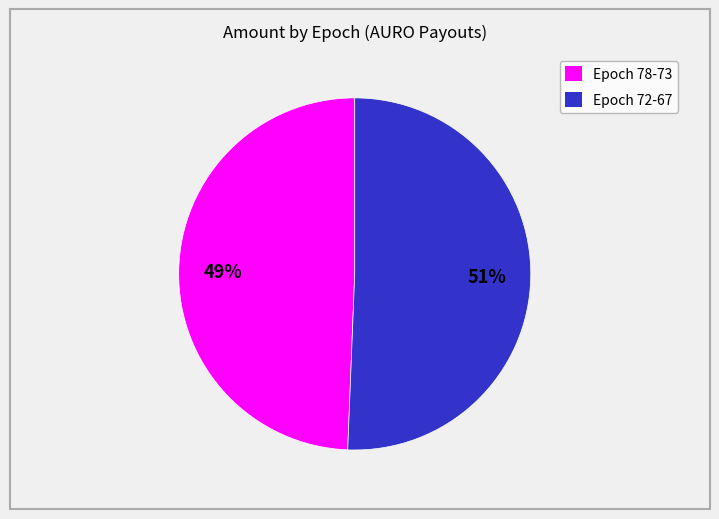

True or false: Epoch 78-73 accounts for 61% of the total.

False